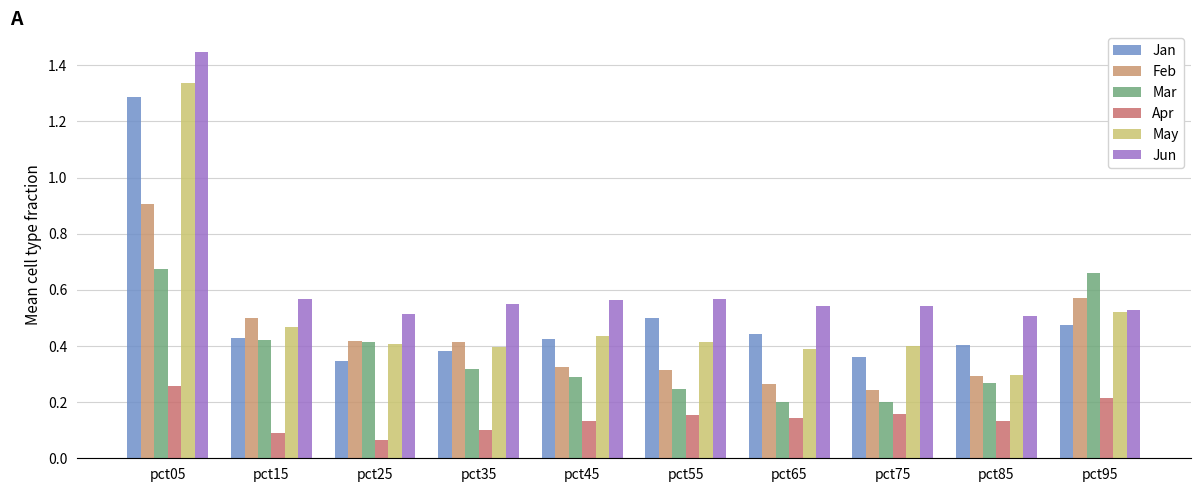

What is the value of the Apr bar at the 8th from the left?

0.2